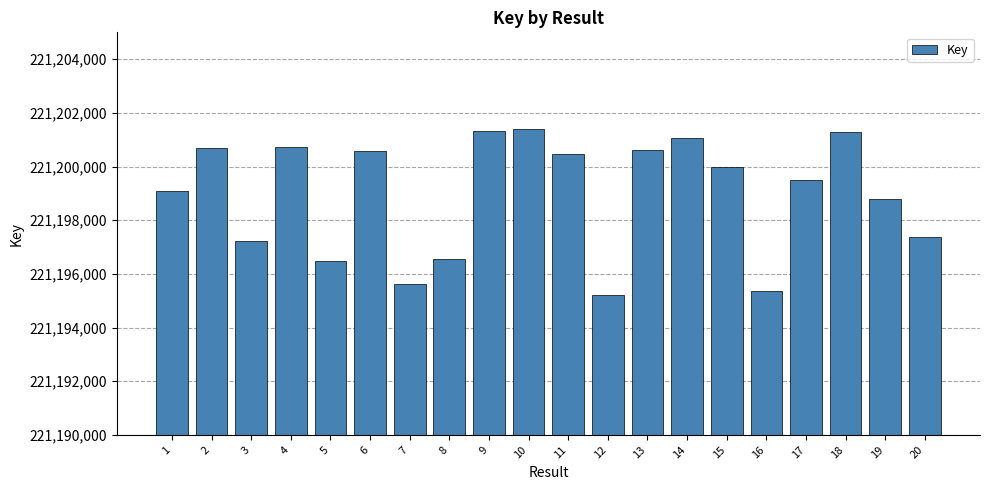

True or false: the data shows 117248329 at 7.

False